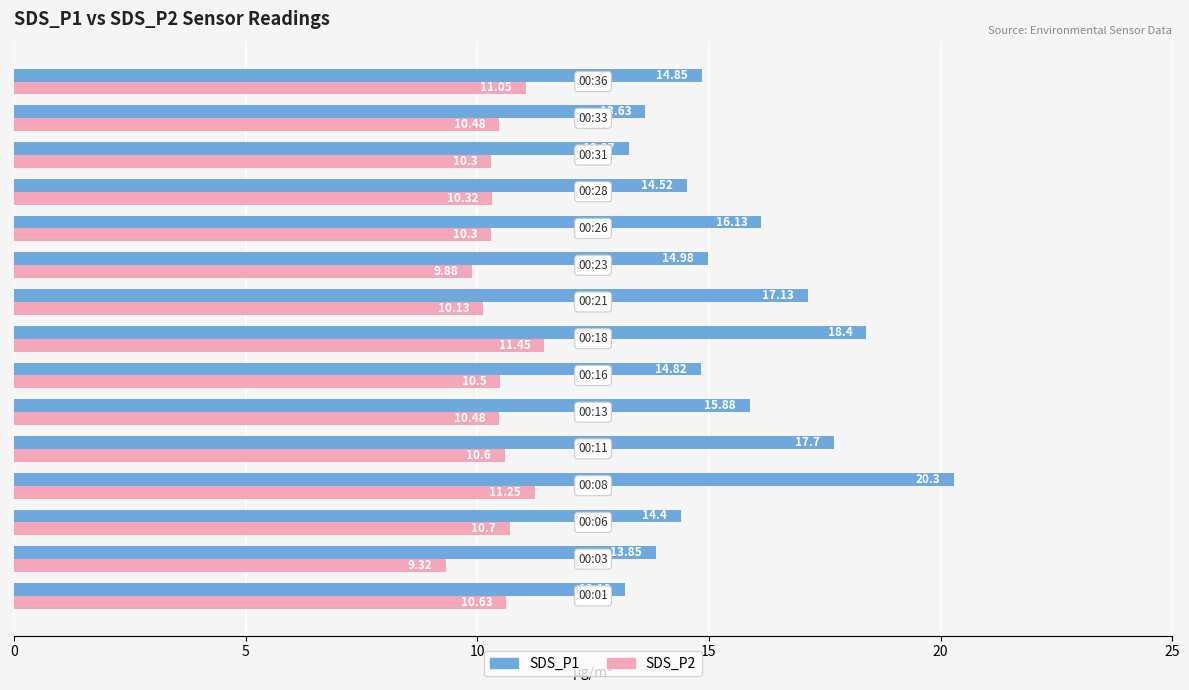

How many data points in SDS_P2 are less than 10?

2